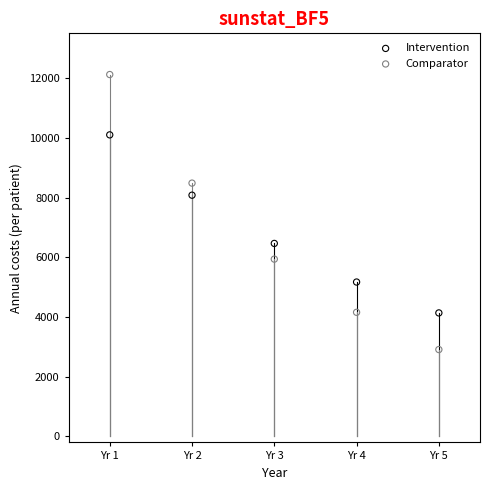

Which series reaches the maximum Y coordinate?

Comparator